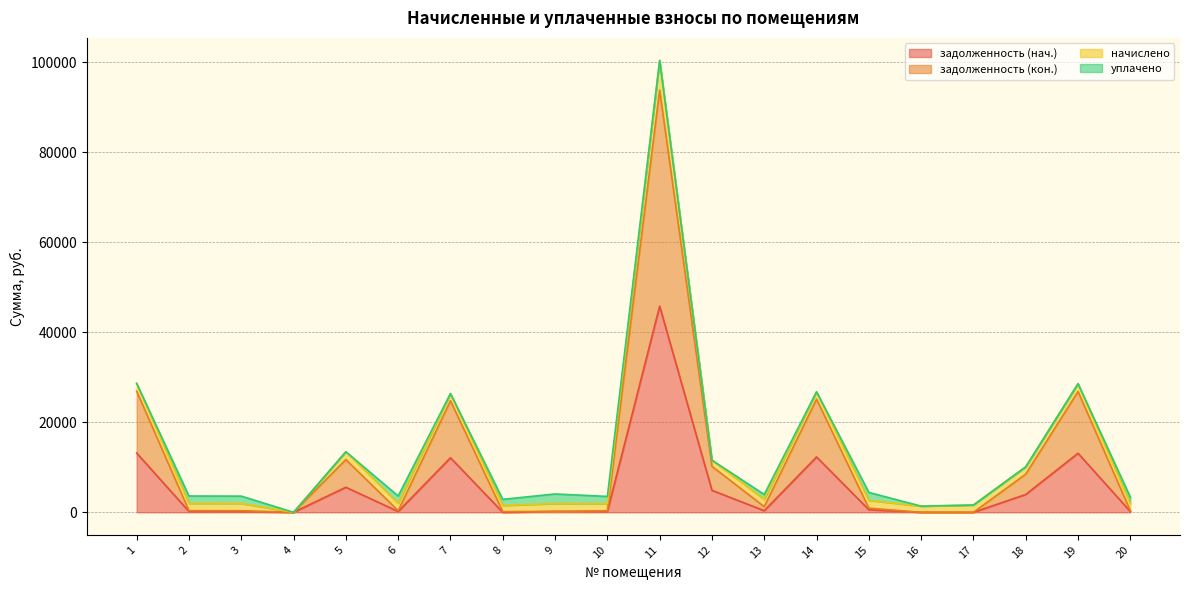

At which category does the chart reach its minimum across all series?

4